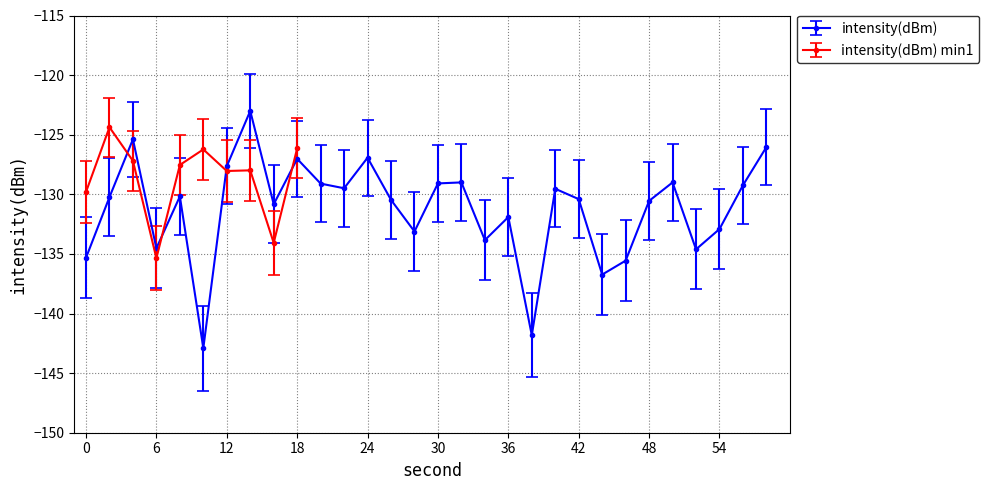

Is it true that intensity(dBm) equals -223.9 at 36?

False